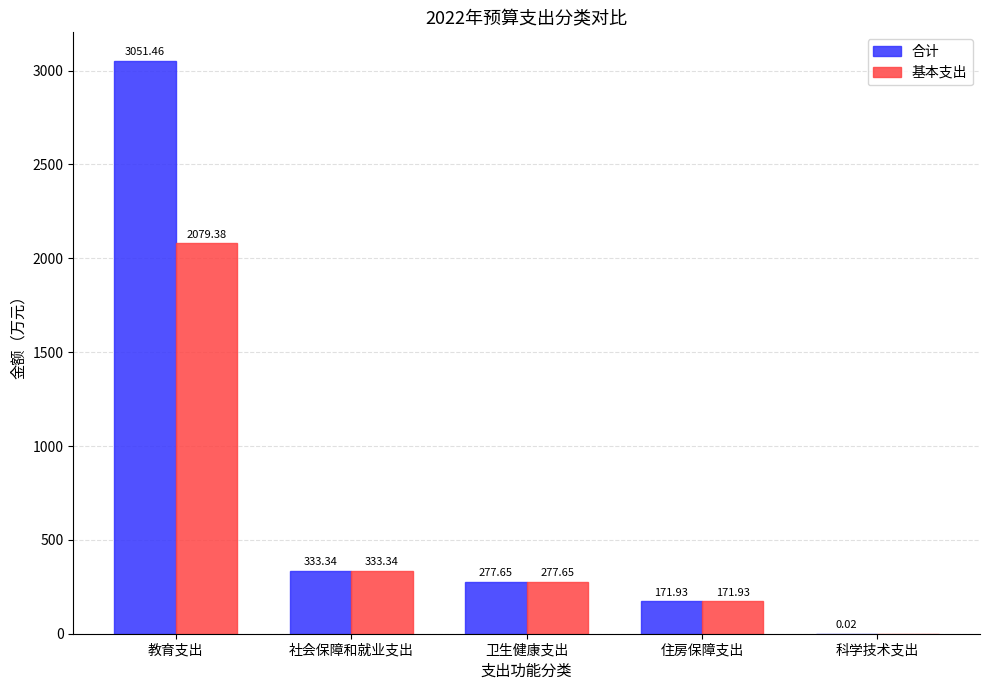

What is the sum of the 合计 values at 卫生健康支出 and 教育支出?

3329.1